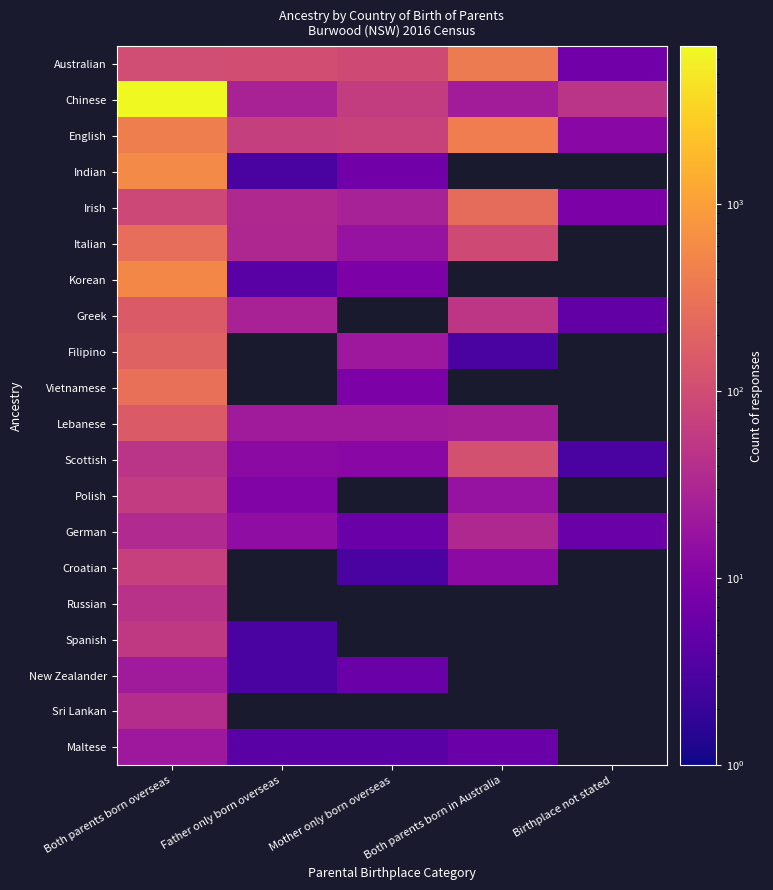

Rank the series by their maximum value, from highest to lowest.

Chinese, Indian, Korean, English, Australian, Vietnamese, Italian, Irish, Filipino, Greek, Lebanese, Scottish, Croatian, Polish, Spanish, Russian, Sri Lankan, German, New Zealander, Maltese